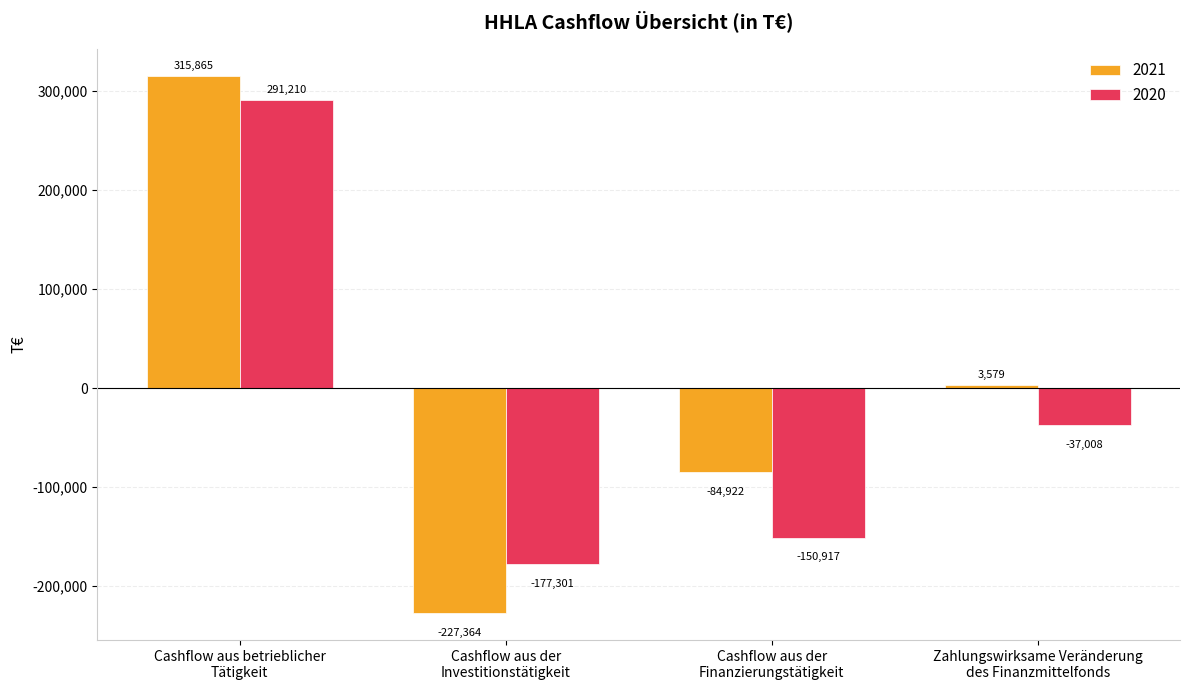

Which series has the widest spread of values?

2021